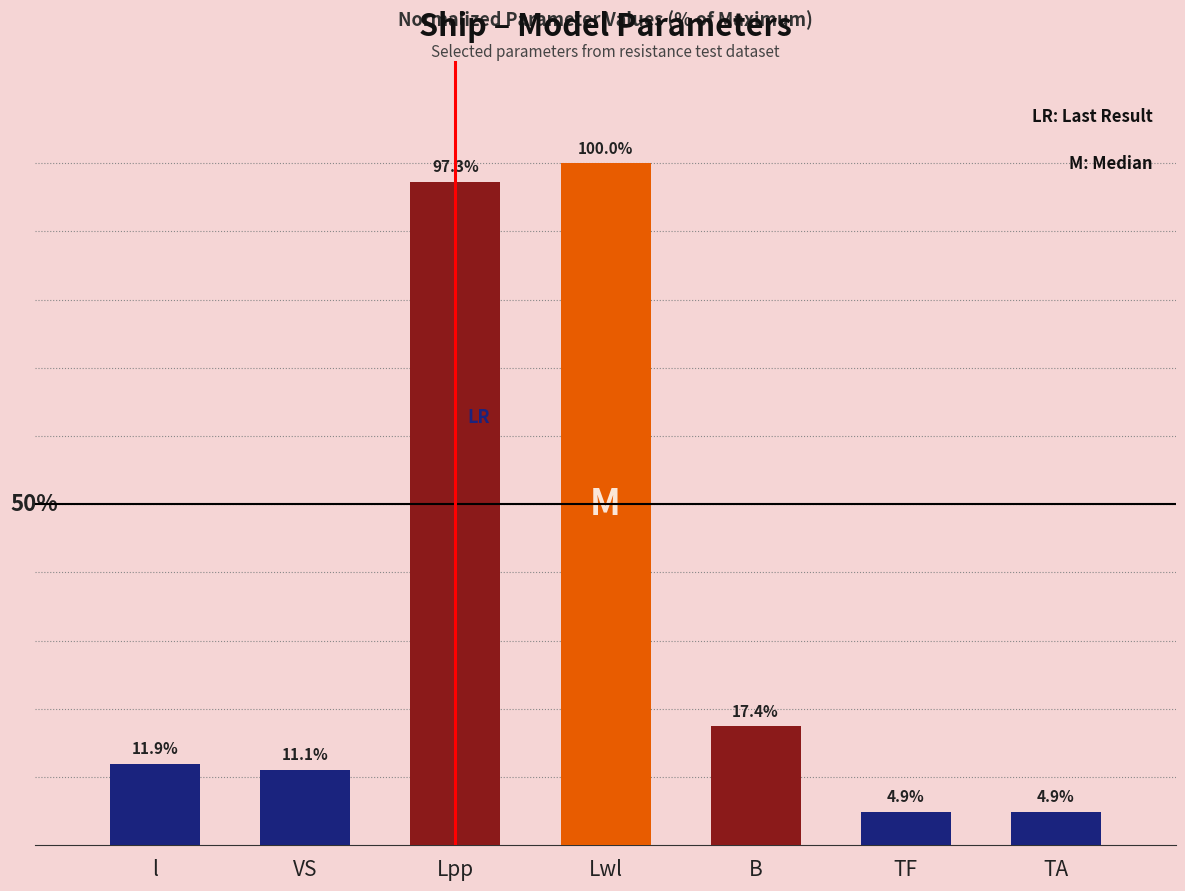

At which label does the data first exceed 11?

l